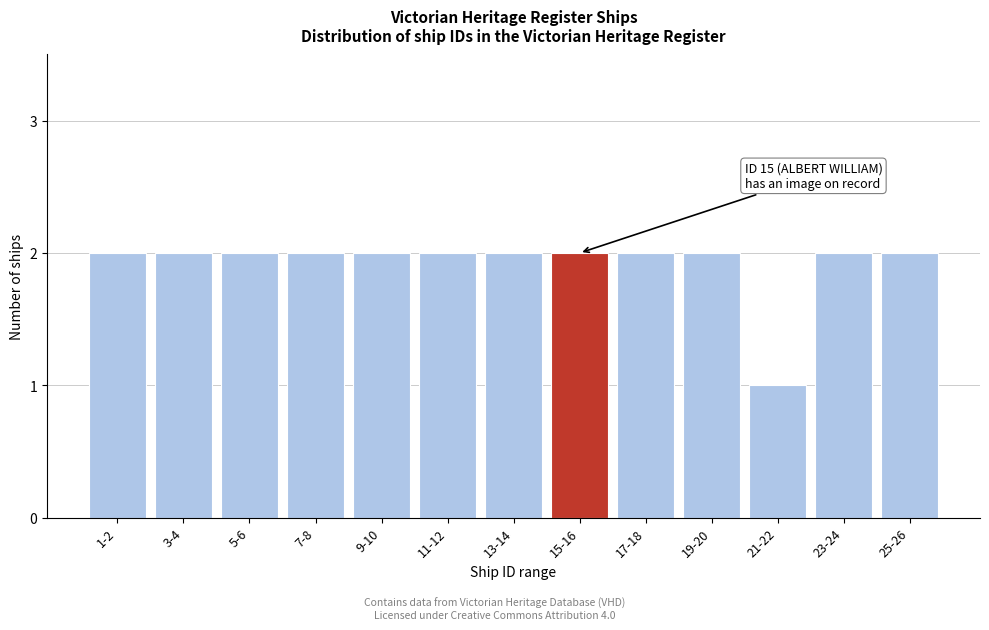

Reading right to left, what are all the values shown in this chart?

2	2	1	2	2	2	2	2	2	2	2	2	2